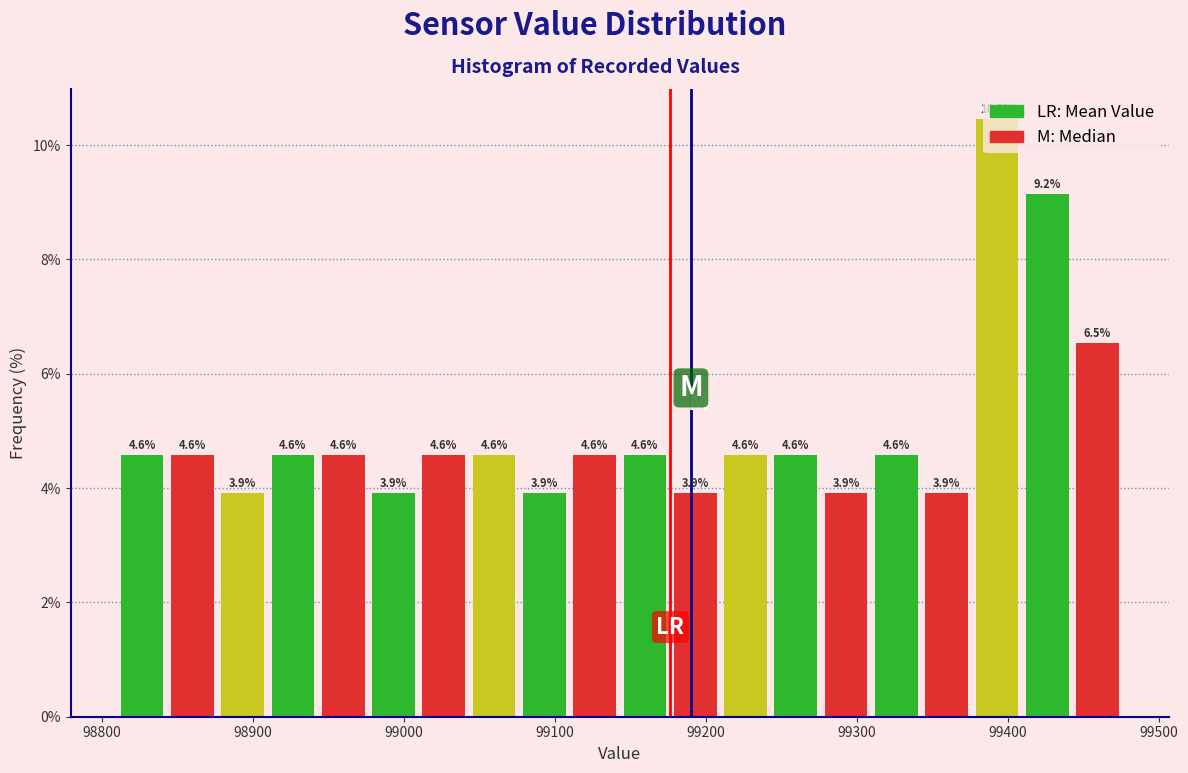

Around what value on the x-axis is the tallest bar? Give the approximate position of its centre, as read against the axis.

99390